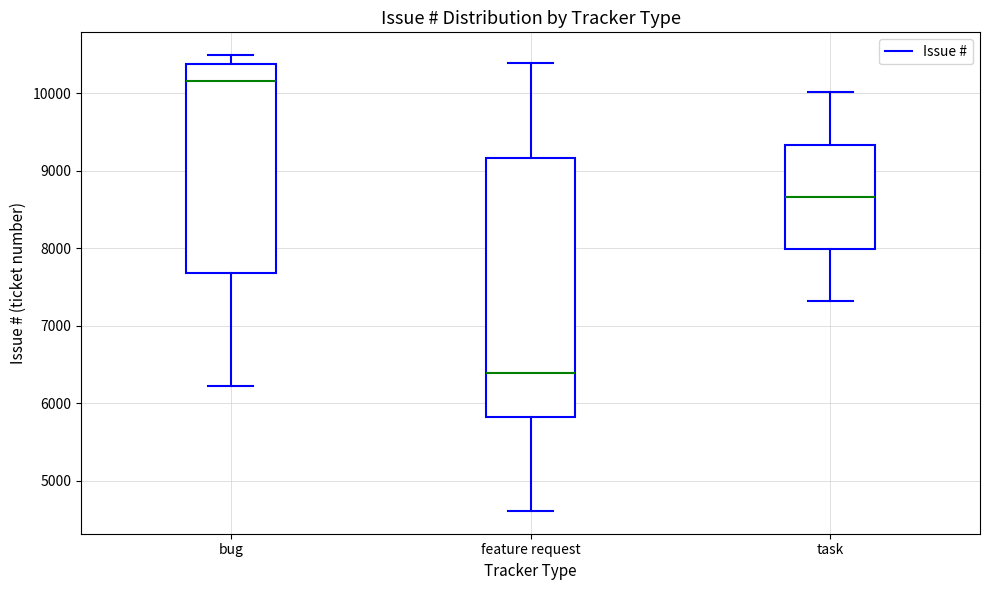

Where does the lower whisker of the box for task end on the y-axis? The values are not printed on the chart, so give them approximately, as read against the axis.

7300